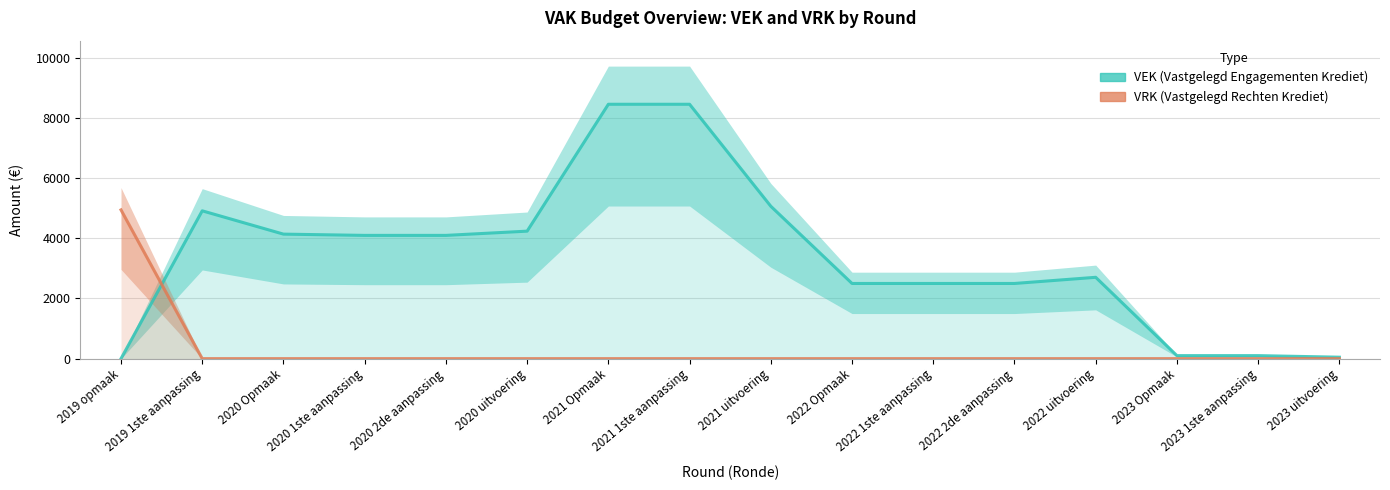

How many values in VEK are above zero?

15